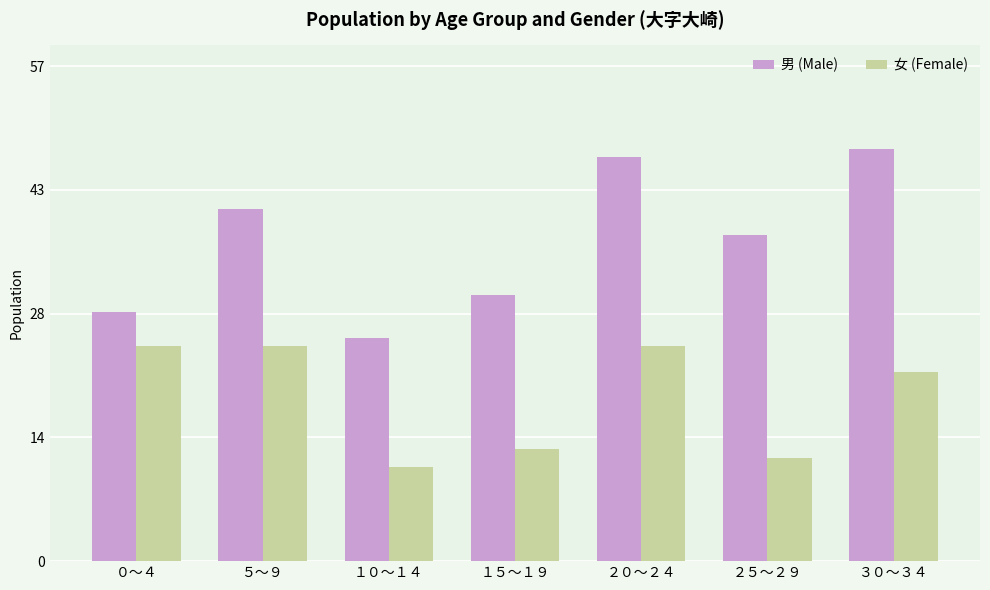

Which series has the largest total across all categories?

男 (Male)